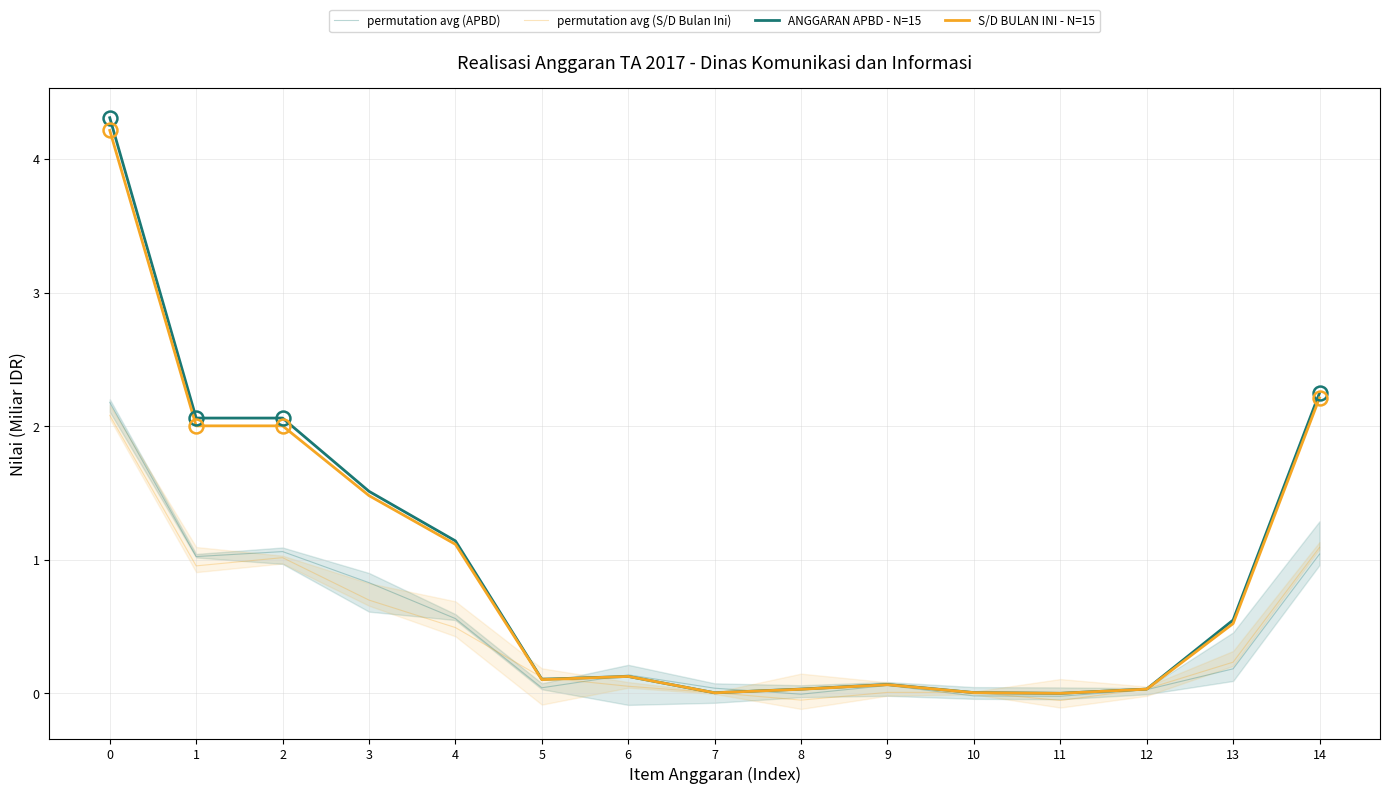

Reading left to right, transcribe all the data shown in this chart.

permutation avg (APBD): 2.2	1.0	1.1	0.8	0.6	0.0	0.1	0.0	-0.0	0.1	-0.0	-0.0	0.0	0.2	1.0
permutation avg (S/D Bulan Ini): 2.1	1.0	1.0	0.7	0.5	0.1	0.1	0.0	-0.1	0.0	0.0	-0.1	0.0	0.2	1.1
ANGGARAN APBD - N=15: 4.3	2.1	2.1	1.5	1.1	0.1	0.1	0.0	0.0	0.1	0.0	0.0	0.0	0.5	2.2
S/D BULAN INI - N=15: 4.2	2.0	2.0	1.5	1.1	0.1	0.1	0.0	0.0	0.1	0.0	0.0	0.0	0.5	2.2